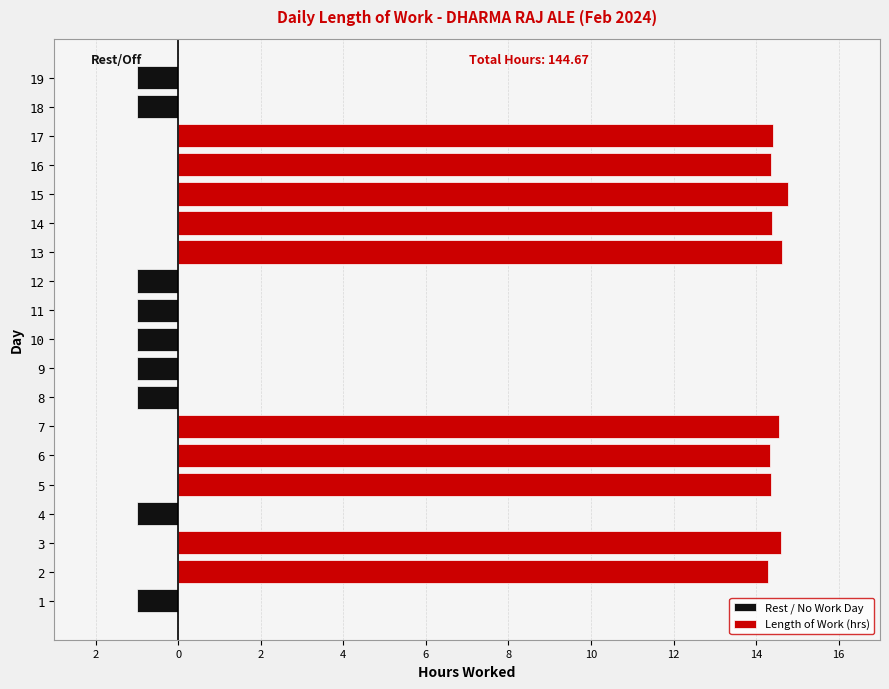

What are all the series names shown in the legend?

Rest / No Work Day, Length of Work (hrs)